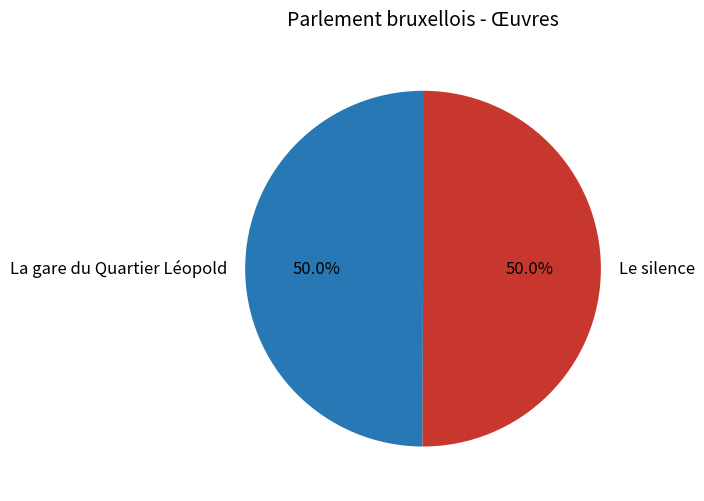

How many slices are in this pie chart?

2